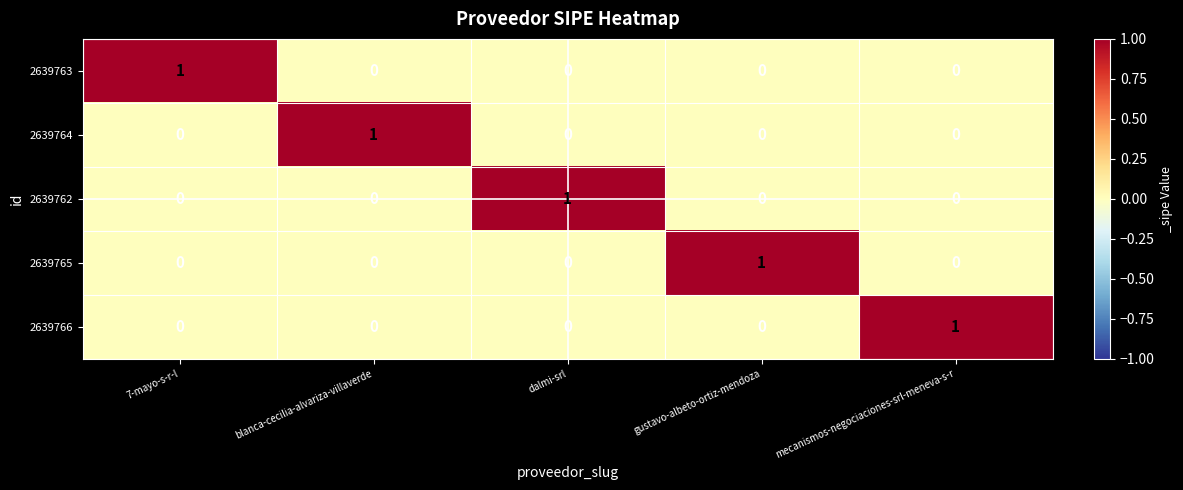

Is it true that 2639762 equals 0 at mecanismos-negociaciones-srl-meneva-s-r?

True